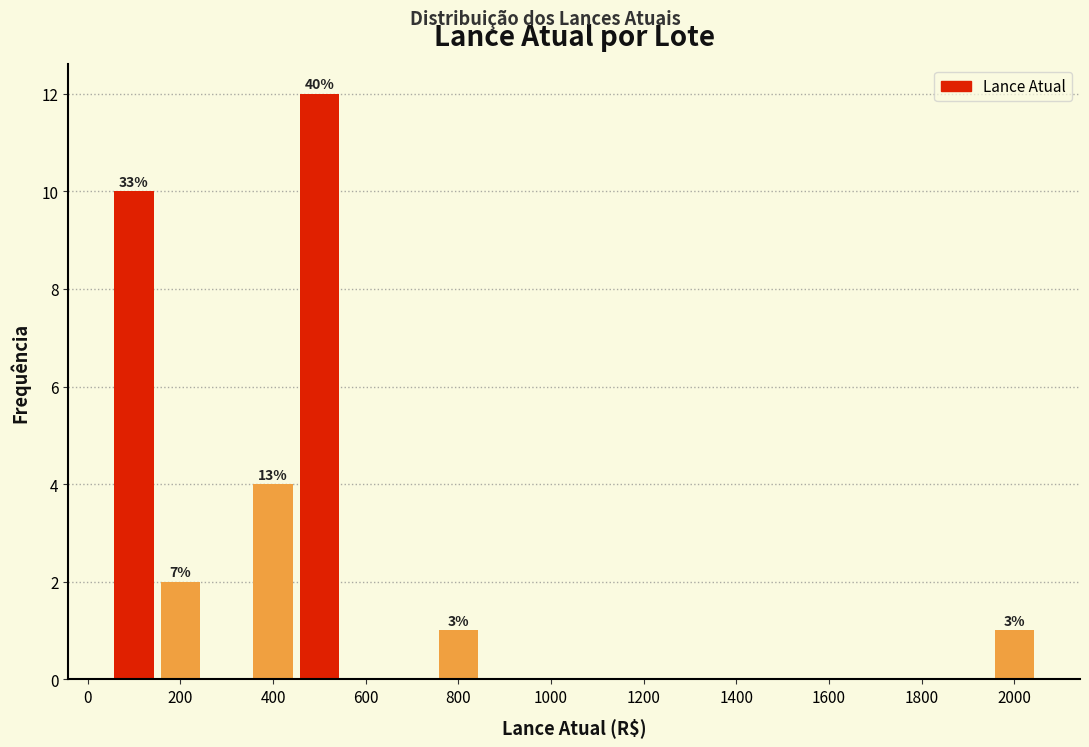

Which range on the x-axis has the tallest bar?

450 to 550